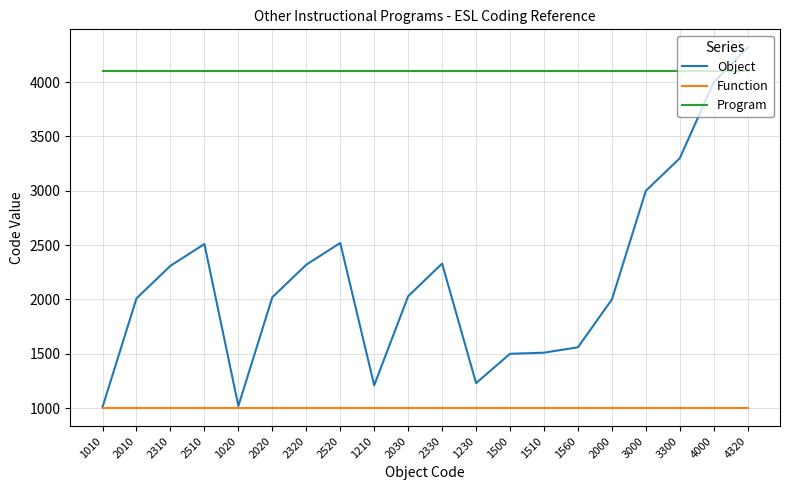

What is the smallest value displayed?

1000